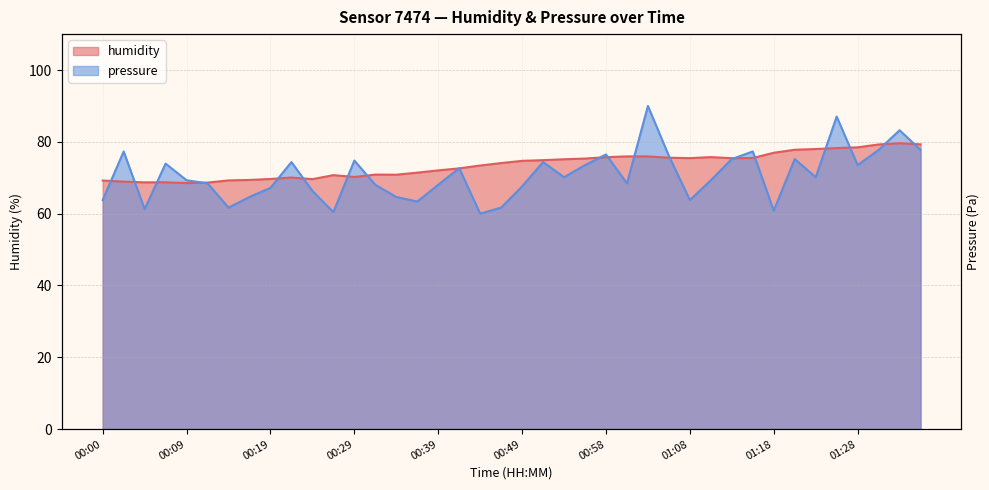

Where does the humidity series first go above 74?

00:46